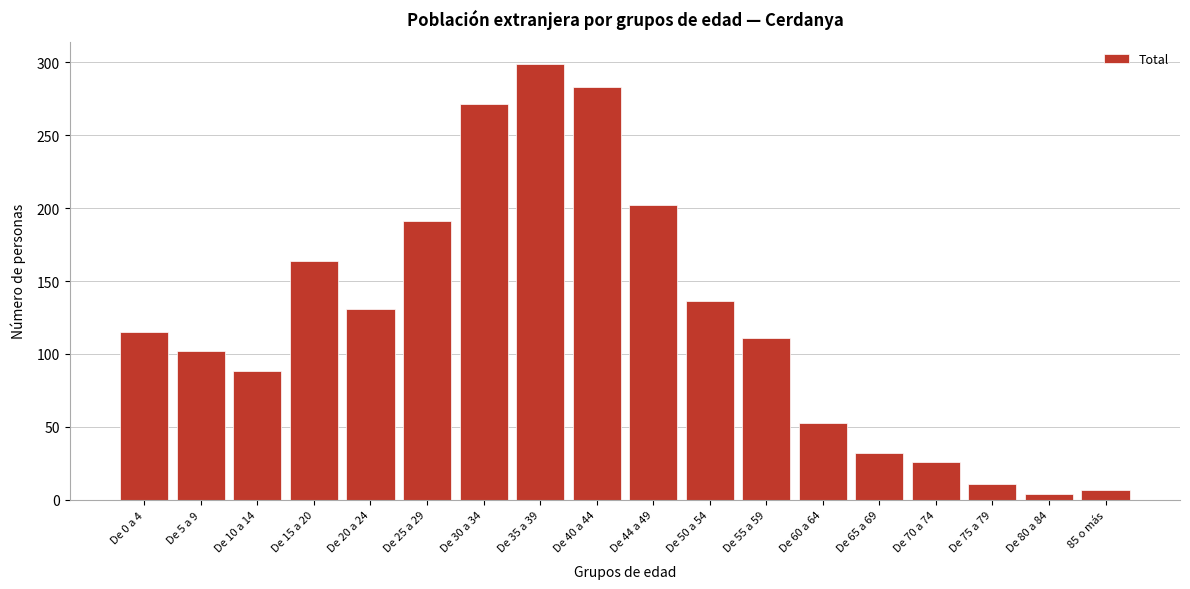

Reading right to left, transcribe all the data shown in this chart.

7	4	11	26	32	53	111	136	202	283	299	271	191	131	164	88	102	115